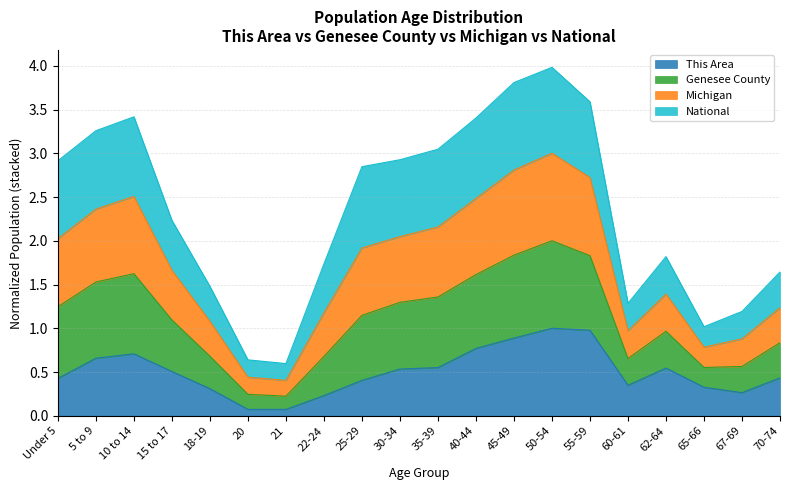

What is the greatest value displayed?

4.0